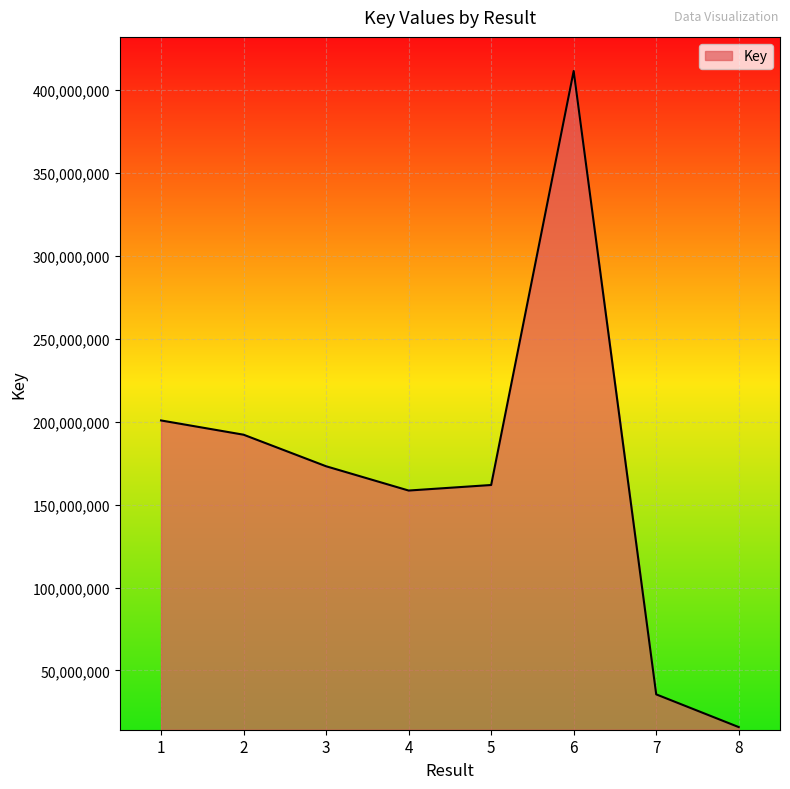

The value at 8 is 15855343. True or false?

True